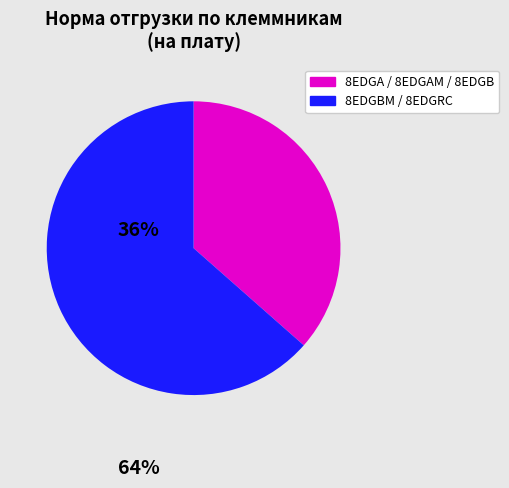

How many segments does this pie chart have?

2